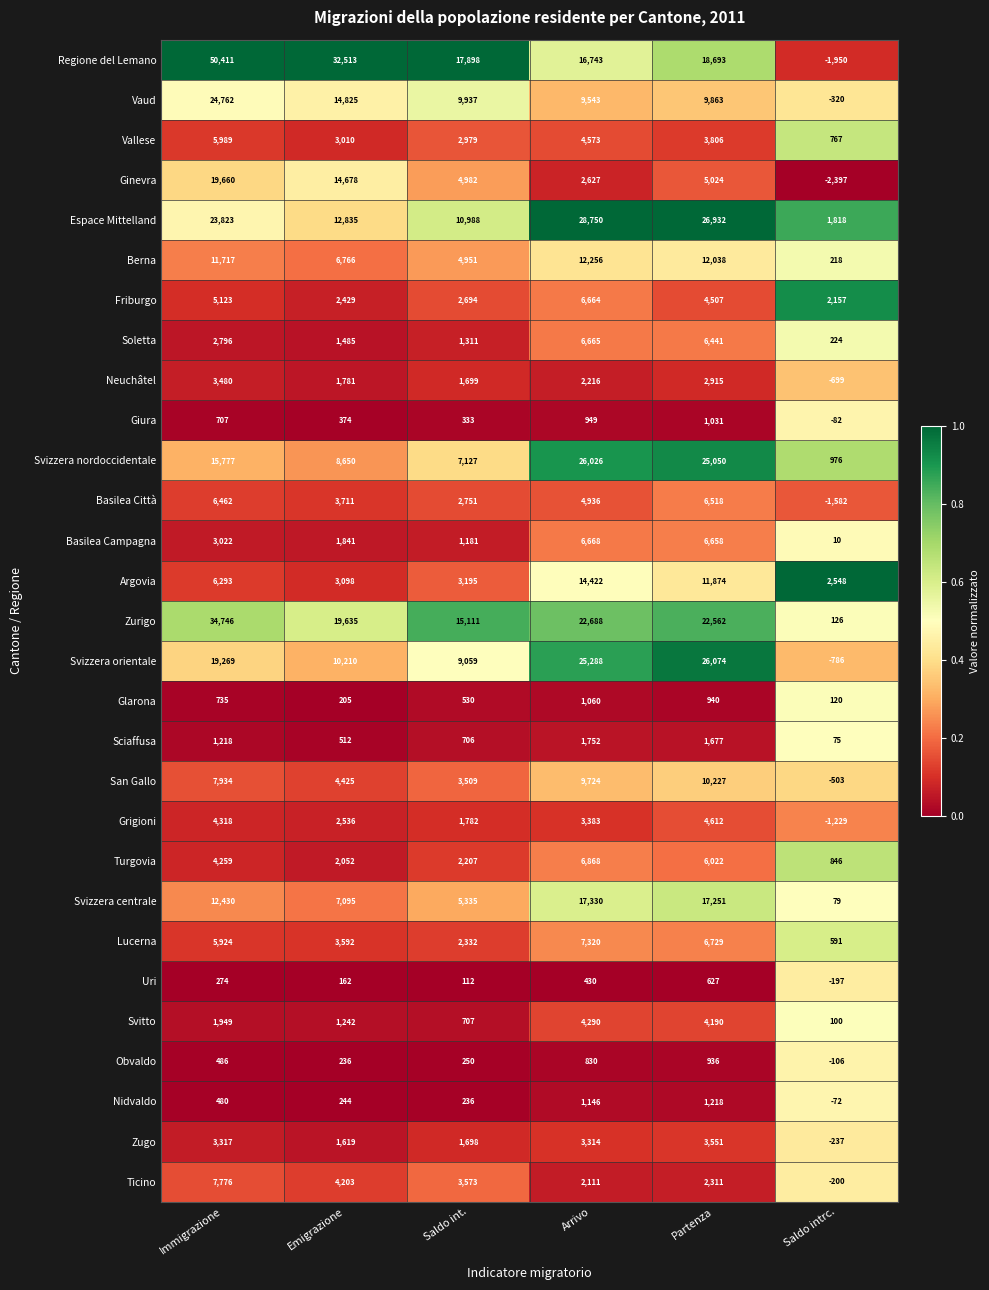

The Glarona series shows 68 at Saldo intrc.. True or false?

False